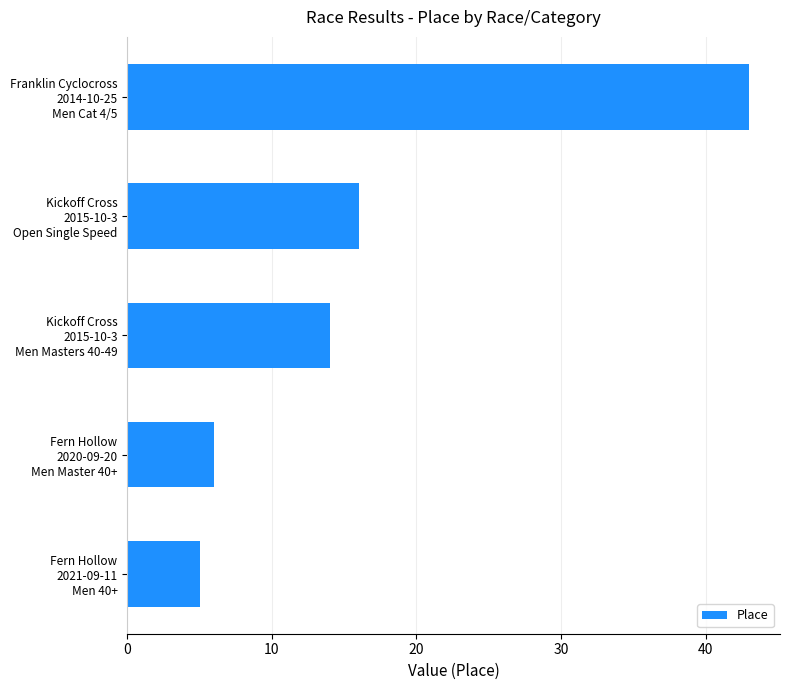

What is the value of the 4th bar from the top?

6